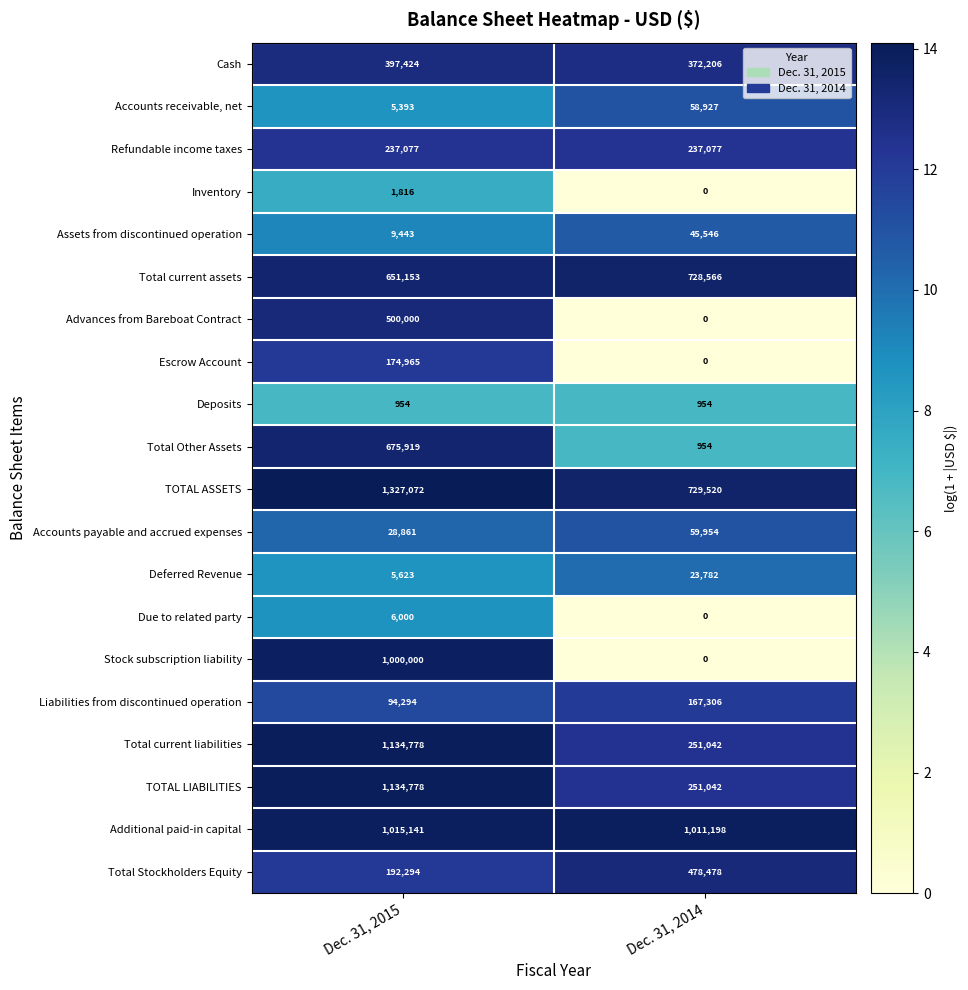

List the labels in order of Advances from Bareboat Contract value, smallest first.

Dec. 31, 2014, Dec. 31, 2015